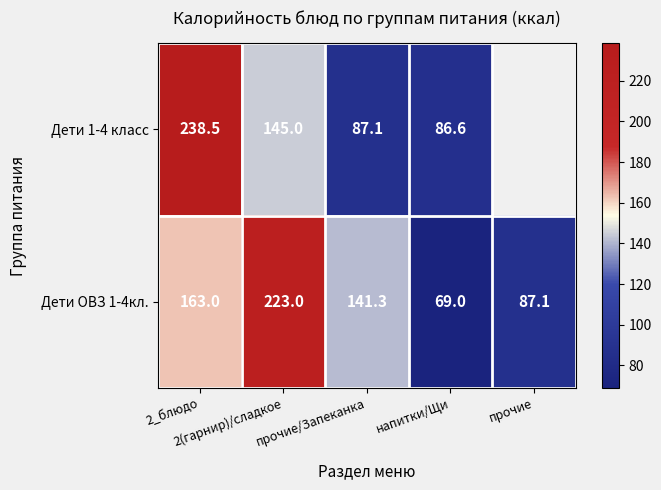

Is it true that Дети 1-4 класс equals 429.0 at 2_блюдо?

False